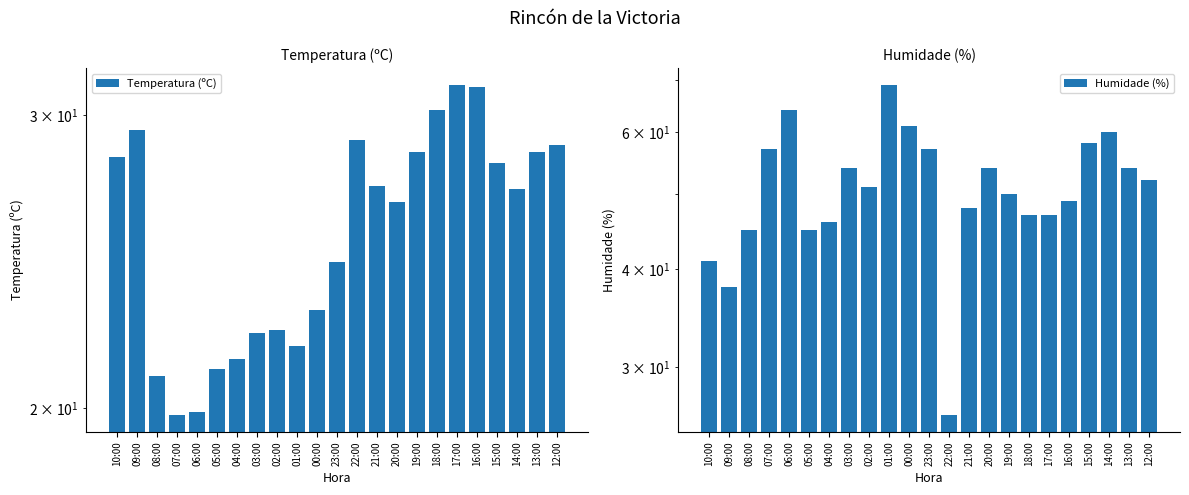

What is the total value across all series at 17:00?

78.3